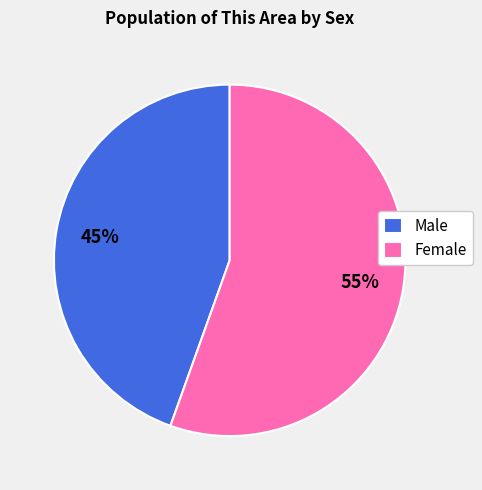

What percentage is the Female slice, to the nearest percent?

55%